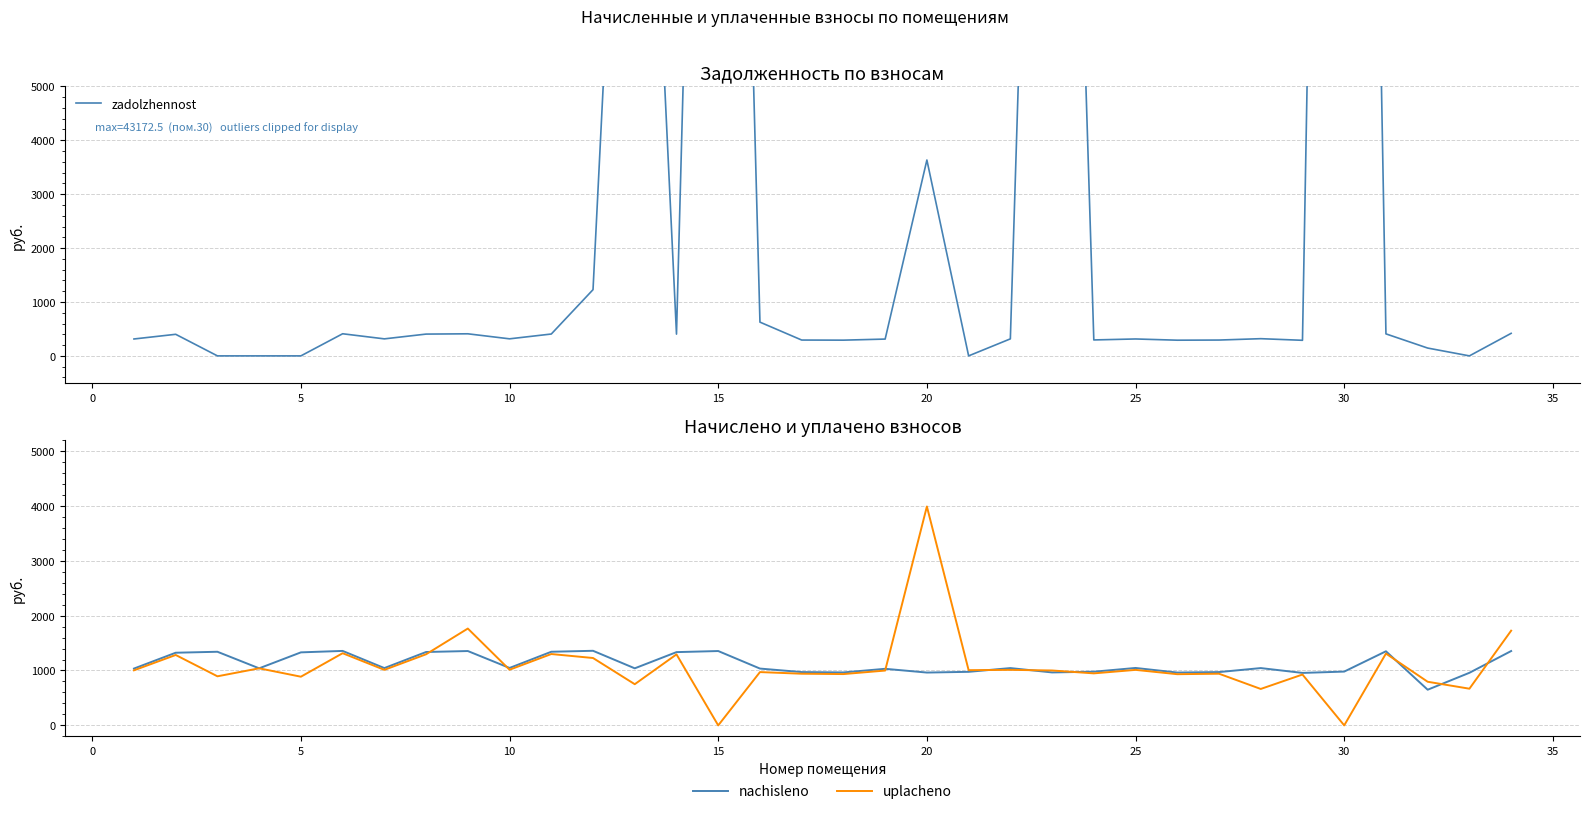

Which series has the largest total across all categories?

zadolzhennost